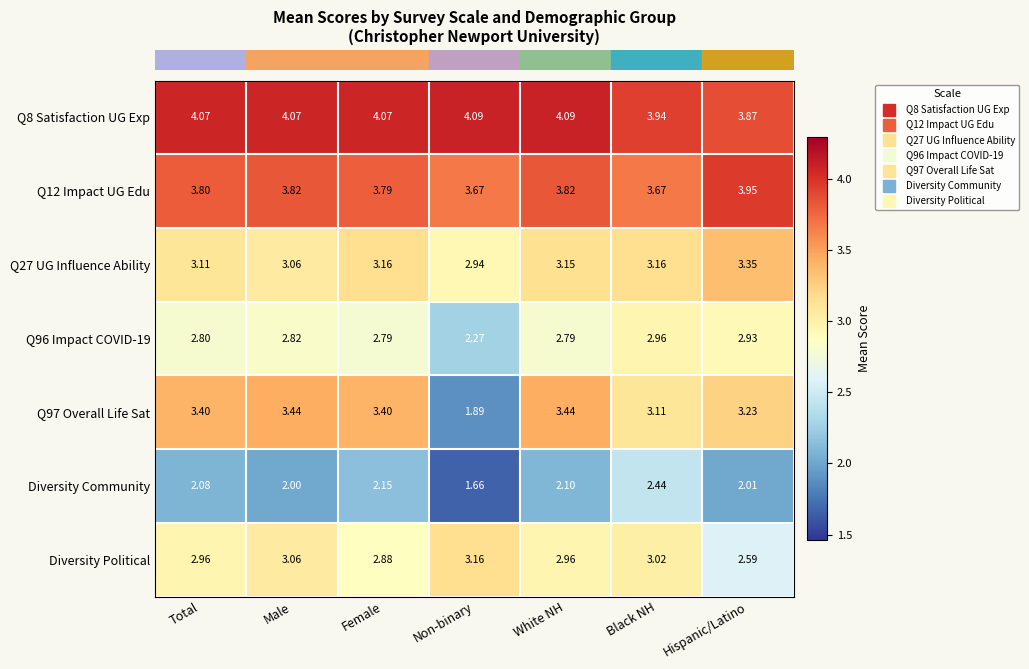

Which series changed the most between Female and Hispanic/Latino?

Diversity Political